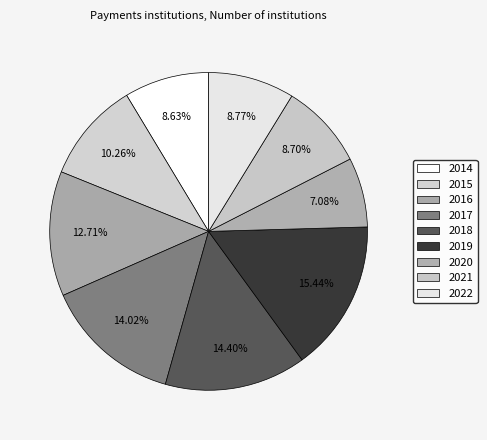

True or false: 2018 accounts for 24% of the total.

False